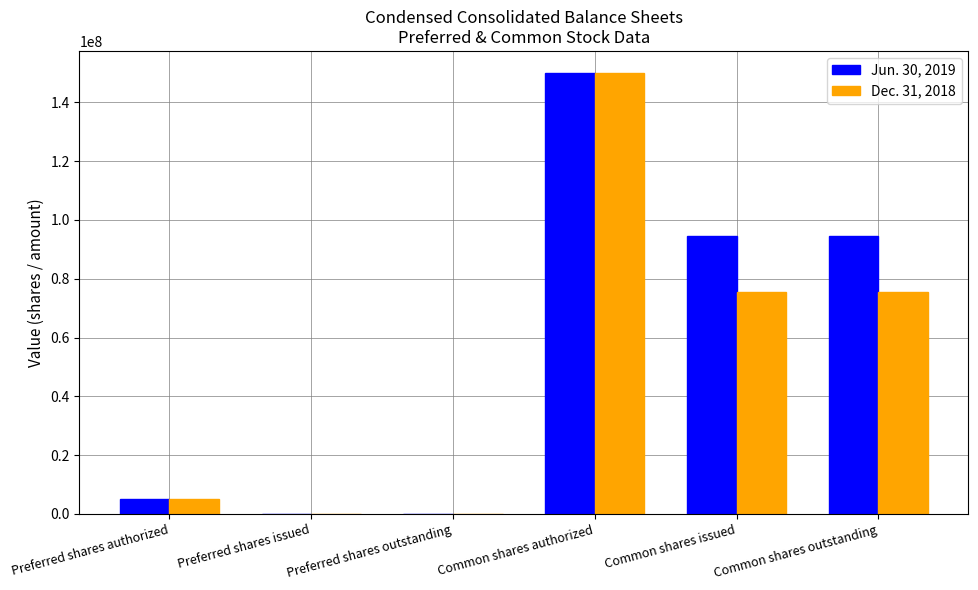

Reading left to right, list all the values displayed in this chart.

Jun. 30, 2019: 5000000	0	0	150000000	94378200	94378200
Dec. 31, 2018: 5000000	0	0	150000000	75501394	75501394